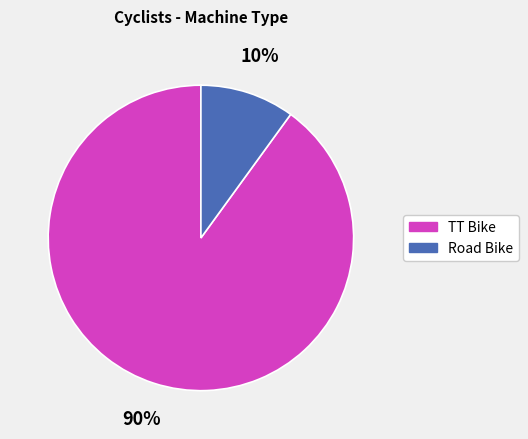

Which slice is the smallest?

Road Bike